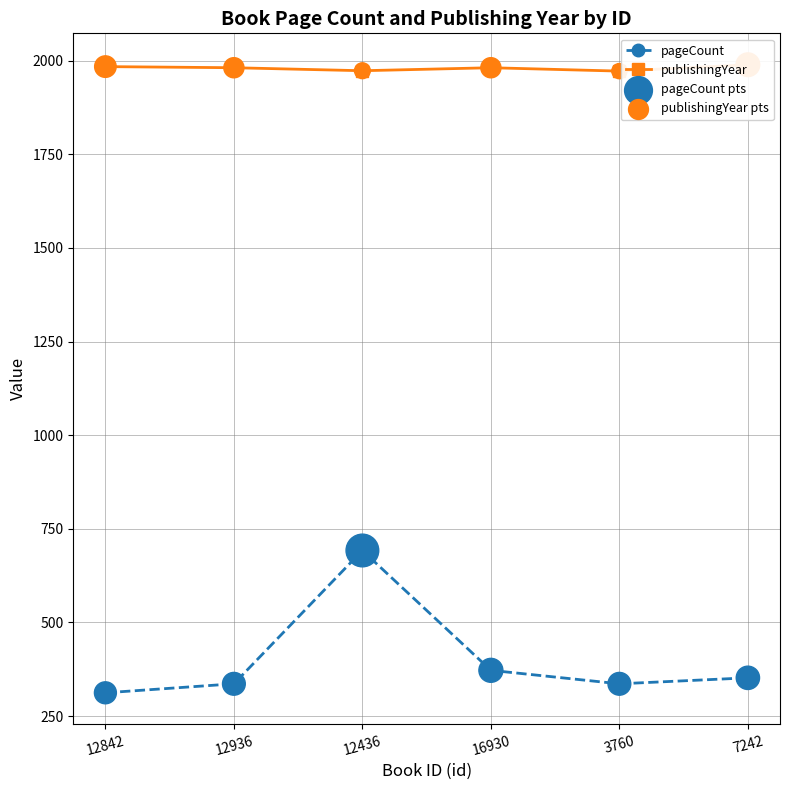

What is the total value across all series at 3760?

4616